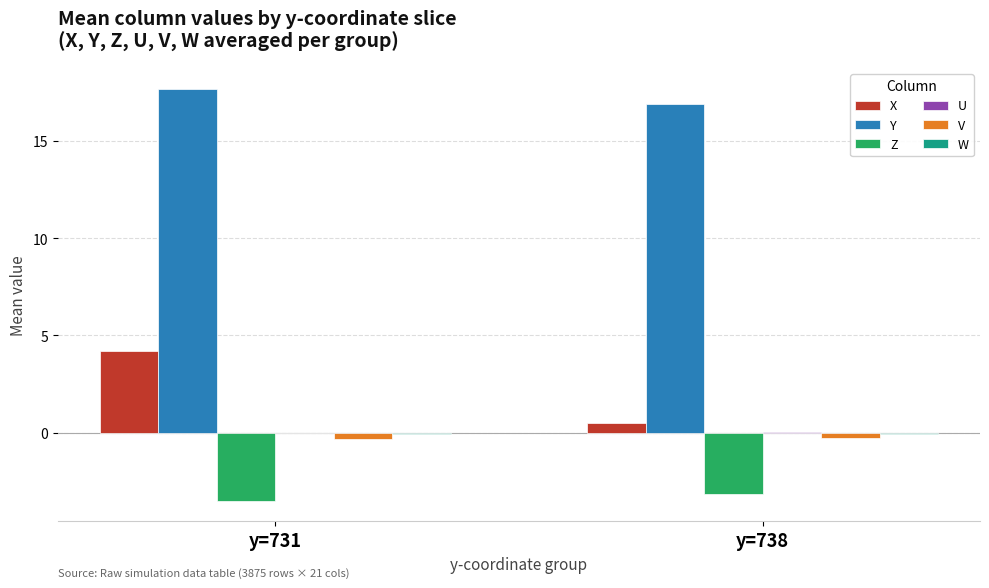

The Z series shows -4.6 at y=731. True or false?

False